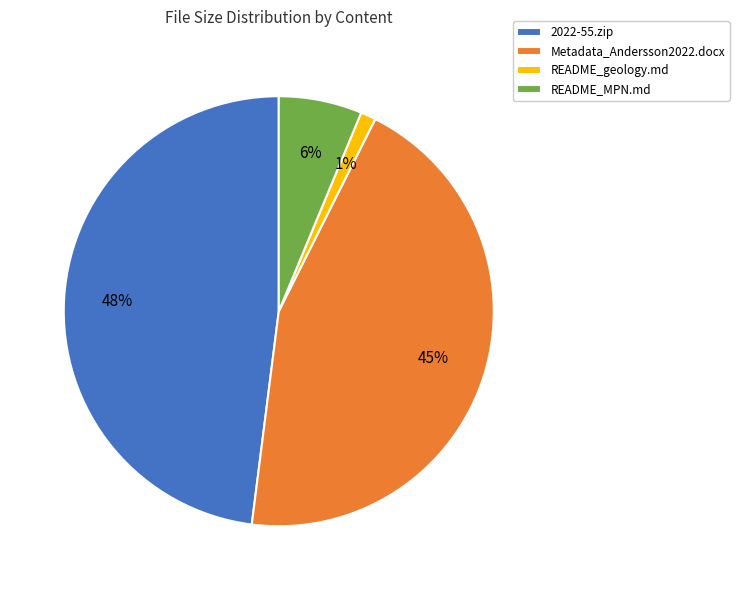

True or false: Metadata_Andersson2022.docx accounts for 45% of the total.

True